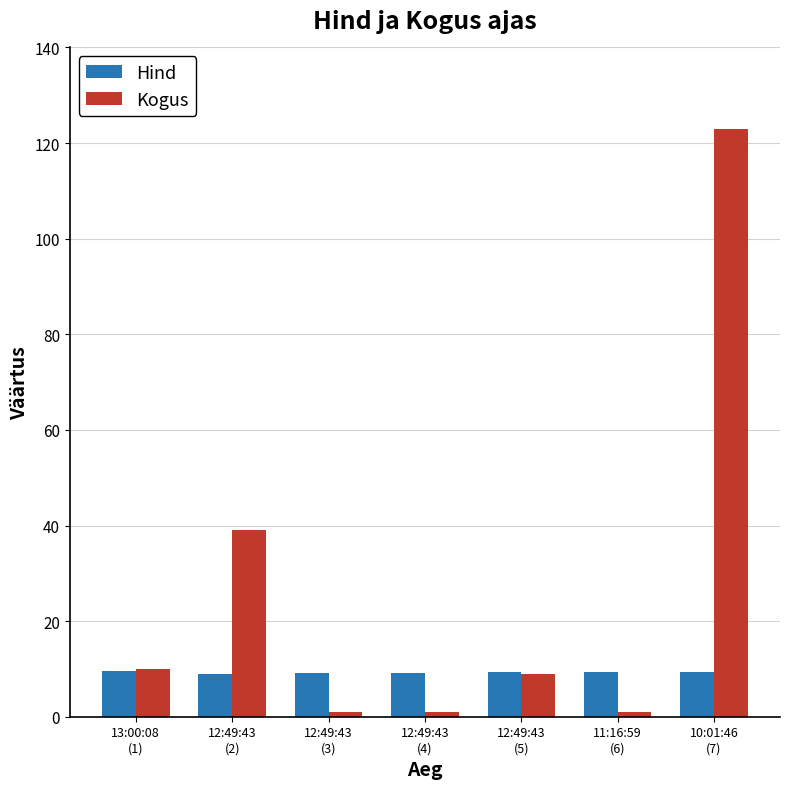

What are all the series names shown in the legend?

Hind, Kogus